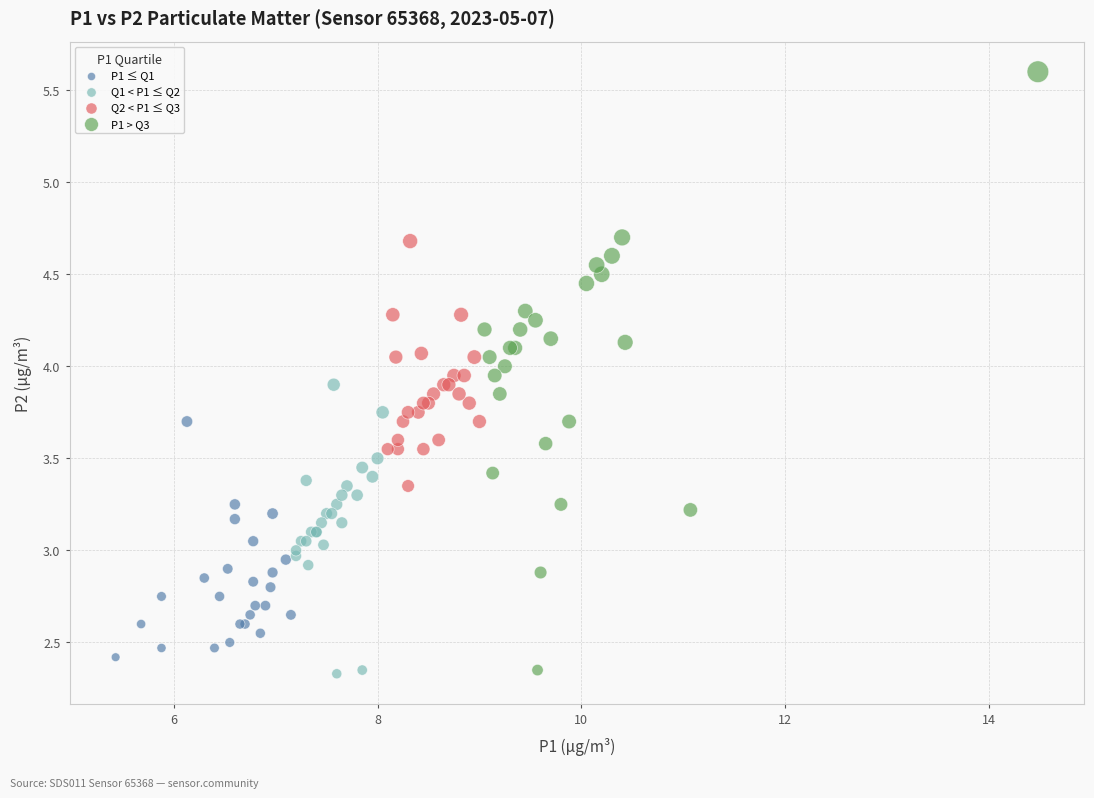

Which series contains the highest Y value?

P1 > Q3